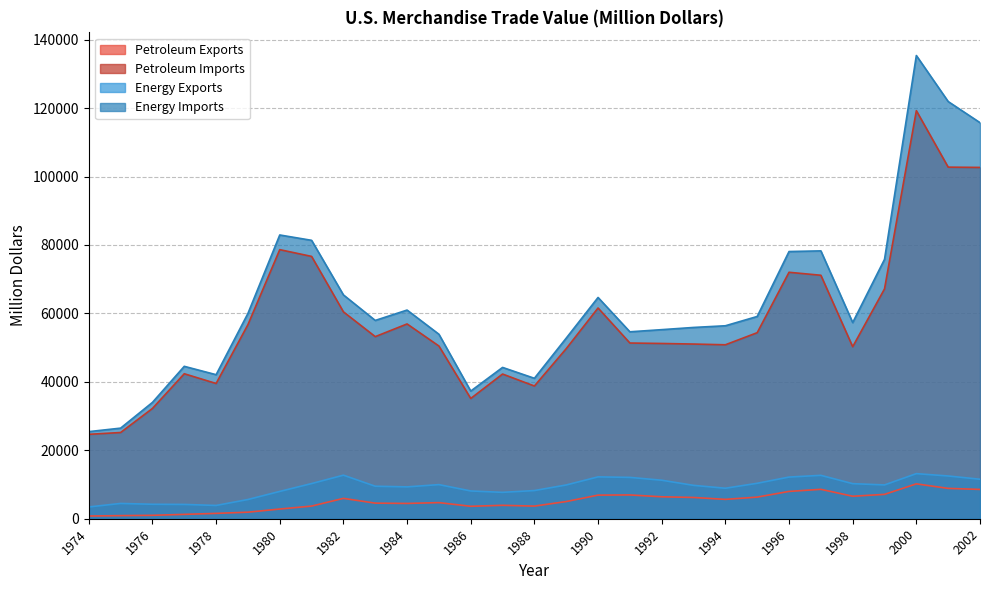

Reading right to left, transcribe all the data shown in this chart.

Petroleum Exports: 2002=8569.0	2001=8868.0	2000=10192.0	1999=7118.0	1998=6574.0	1997=8592.0	1996=7984.0	1995=6321.0	1994=5659.0	1993=6215.0	1992=6411.7	1991=6953.7	1990=6900.9	1989=5021.1	1988=3692.5	1987=3922.1	1986=3639.5	1985=4707.1	1984=4469.7	1983=4557.4	1982=5947.3	1981=3695.8	1980=2833.4	1979=1913.6	1978=1561.3	1977=1275.6	1976=997.9	1975=907.3	1974=791.7
Petroleum Imports: 2002=102663.0	2001=102747.0	2000=119251.0	1999=67173.0	1998=50264.0	1997=71152.0	1996=72022.0	1995=54368.0	1994=50835.0	1993=51046.4	1992=51216.8	1991=51350.1	1990=61582.7	1989=49704.2	1988=38786.5	1987=42285.4	1986=35142.3	1985=50475.2	1984=56924.1	1983=53216.8	1982=60458.2	1981=76658.9	1980=78636.8	1979=56714.7	1978=39526.3	1977=42368.2	1976=32225.7	1975=25196.7	1974=24667.9
Energy Exports: 2002=11541.0	2001=12494.0	2000=13179.0	1999=9880.0	1998=10251.0	1997=12682.0	1996=12181.0	1995=10358.0	1994=8911.0	1993=9756.0	1992=11254.1	1991=12081.3	1990=12233.4	1989=9869.3	1988=8235.2	1987=7713.1	1986=8114.5	1985=9970.9	1984=9310.5	1983=9499.9	1982=12728.8	1981=10279.0	1980=7982.3	1979=5620.5	1978=3880.6	1977=4183.6	1976=4225.8	1975=4469.5	1974=3443.9
Energy Imports: 2002=115748.0	2001=121923.0	2000=135367.0	1999=75803.0	1998=57323.0	1997=78277.0	1996=78086.0	1995=59109.0	1994=56391.0	1993=55899.8	1992=55255.6	1991=54629.2	1990=64661.4	1989=52778.9	1988=41041.5	1987=44219.5	1986=37309.9	1985=53917.1	1984=60979.8	1983=57952.2	1982=65409.2	1981=81360.3	1980=82924.0	1979=59997.9	1978=42095.8	1977=44537.2	1976=33995.9	1975=26475.6	1974=25453.8